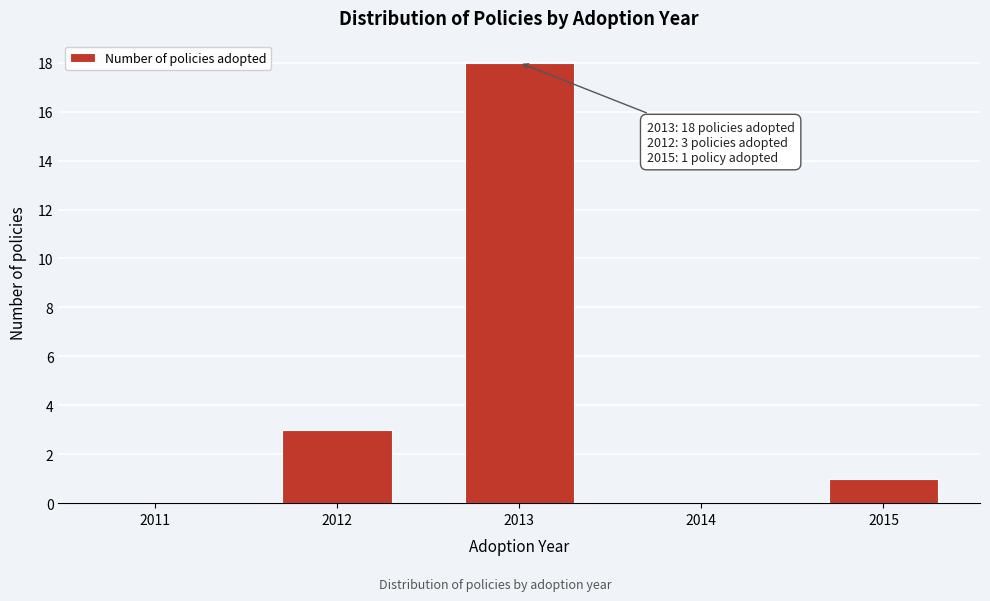

Reading left to right, what are all the values shown in this chart?

2011=0	2012=3	2013=18	2014=0	2015=1